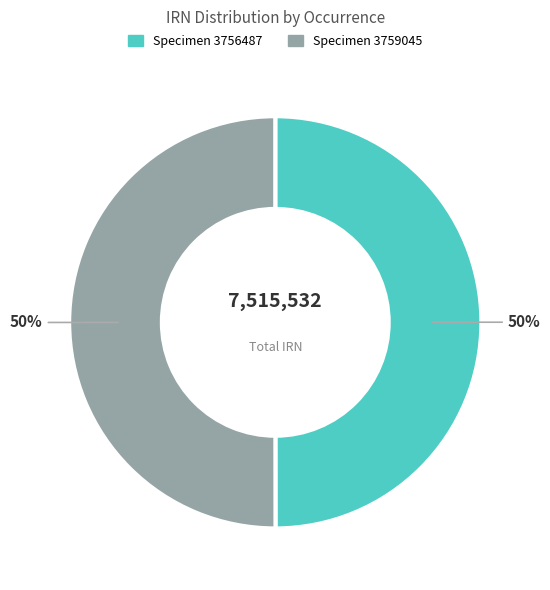

To the nearest percent, what is the average slice percentage?

50%